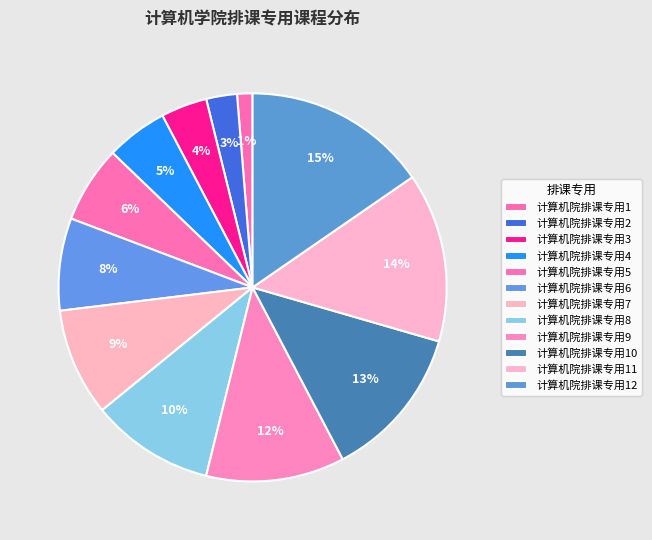

Which slice is the largest?

计算机院排课专用12